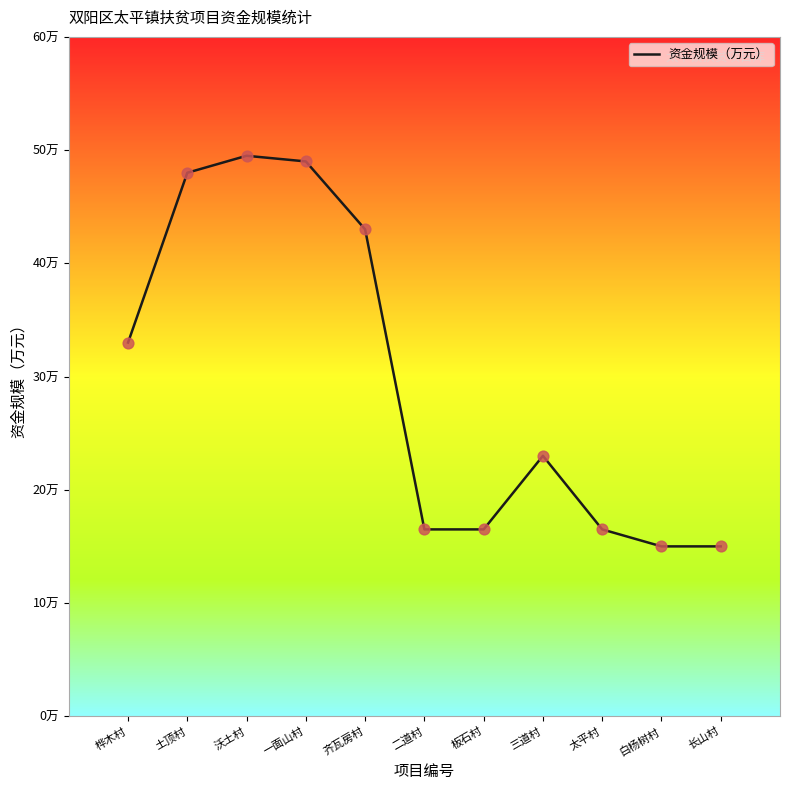

Which has a higher value, 长山村 or 土顶村?

土顶村